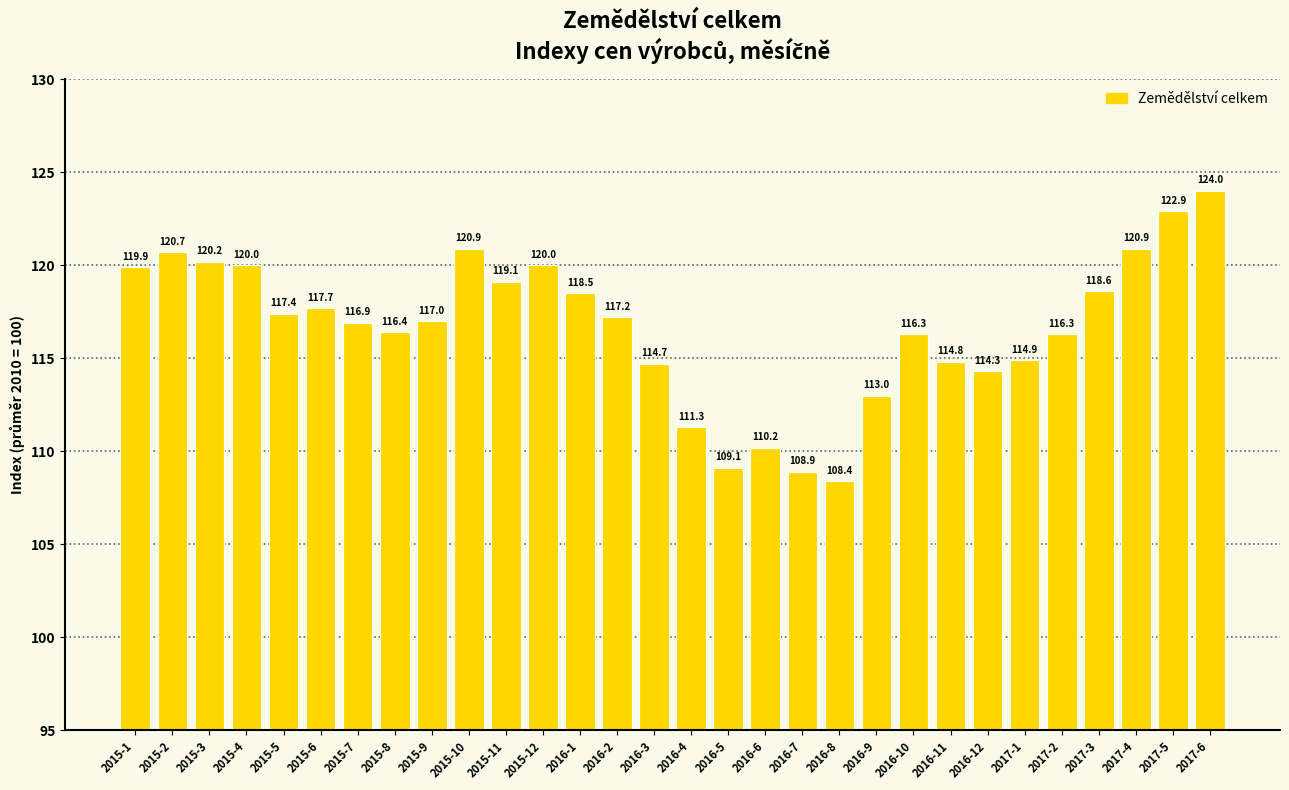

Reading right to left, extract all data points from this chart.

2017-6=124.0	2017-5=122.9	2017-4=120.9	2017-3=118.6	2017-2=116.3	2017-1=114.9	2016-12=114.3	2016-11=114.8	2016-10=116.3	2016-9=113.0	2016-8=108.4	2016-7=108.9	2016-6=110.2	2016-5=109.1	2016-4=111.3	2016-3=114.7	2016-2=117.2	2016-1=118.5	2015-12=120.0	2015-11=119.1	2015-10=120.9	2015-9=117.0	2015-8=116.4	2015-7=116.9	2015-6=117.7	2015-5=117.4	2015-4=120.0	2015-3=120.2	2015-2=120.7	2015-1=119.9